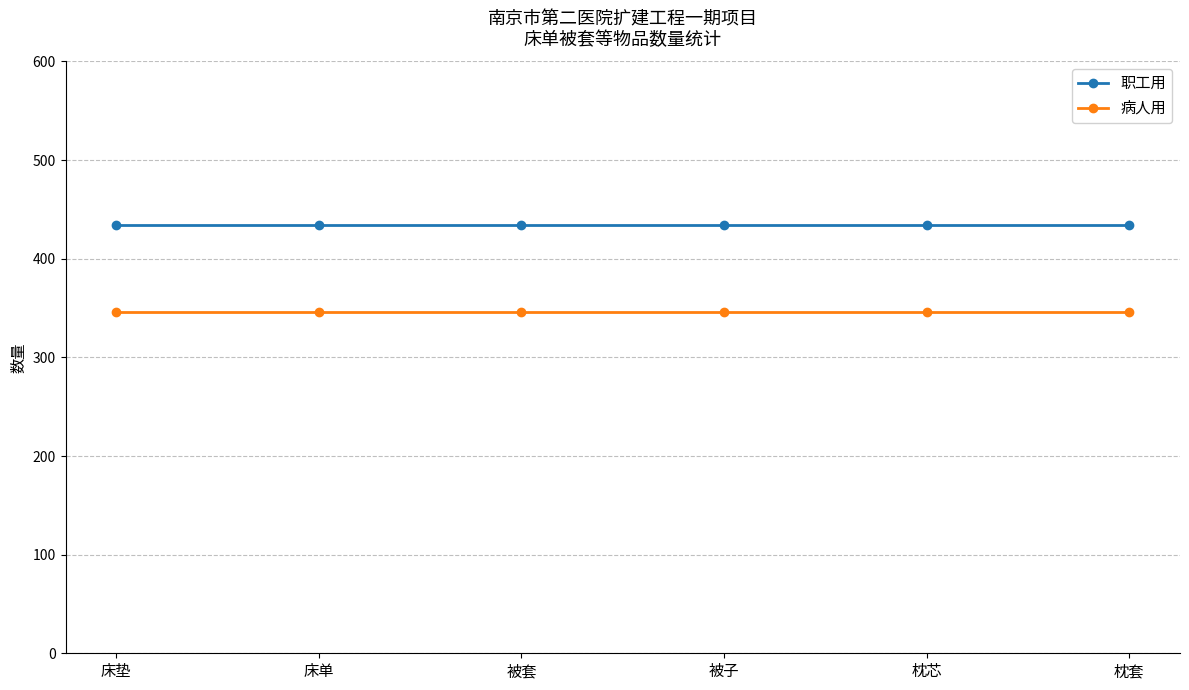

Is this an area chart (filled region under the line)?

No